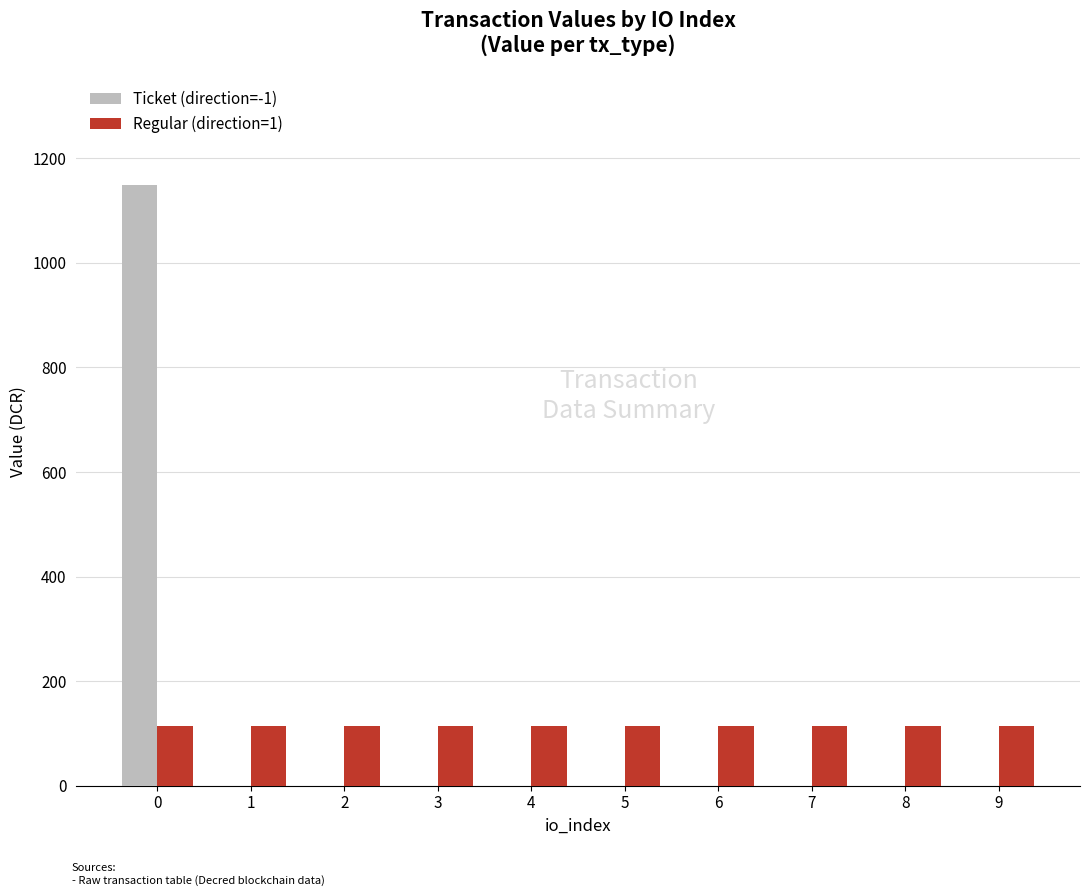

What is the sum of all Ticket (direction=-1) values?

1149.0